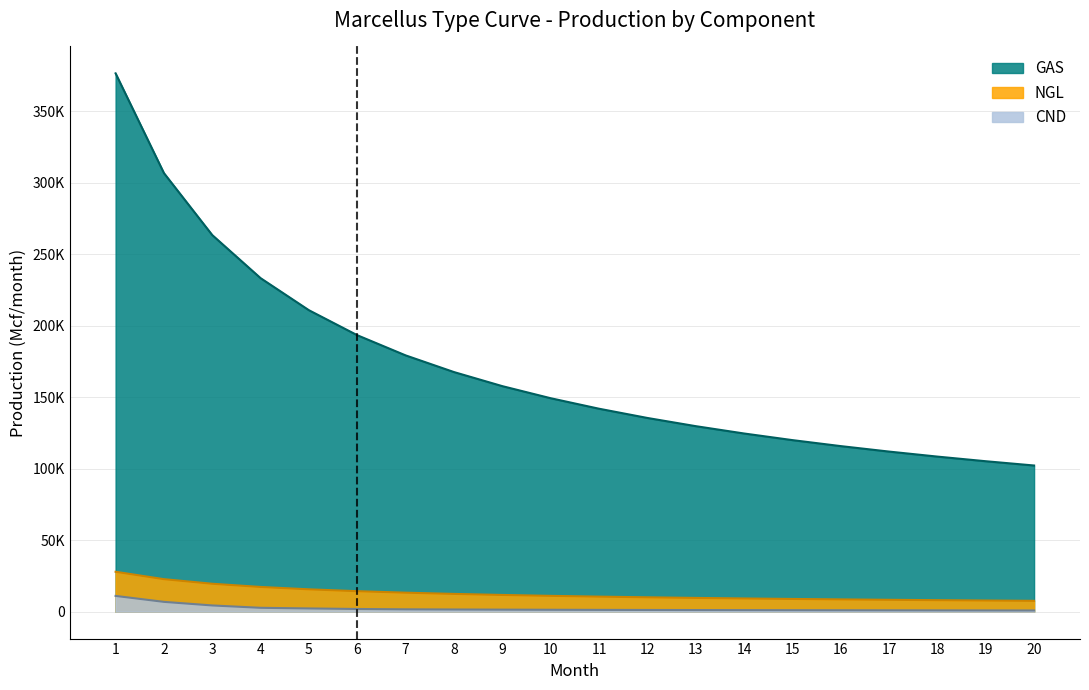

What is the approximate value of CND at 3?

4348